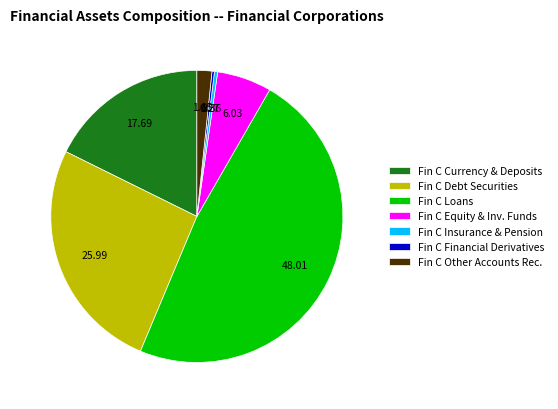

Which category has the biggest portion of the pie?

Fin C Loans